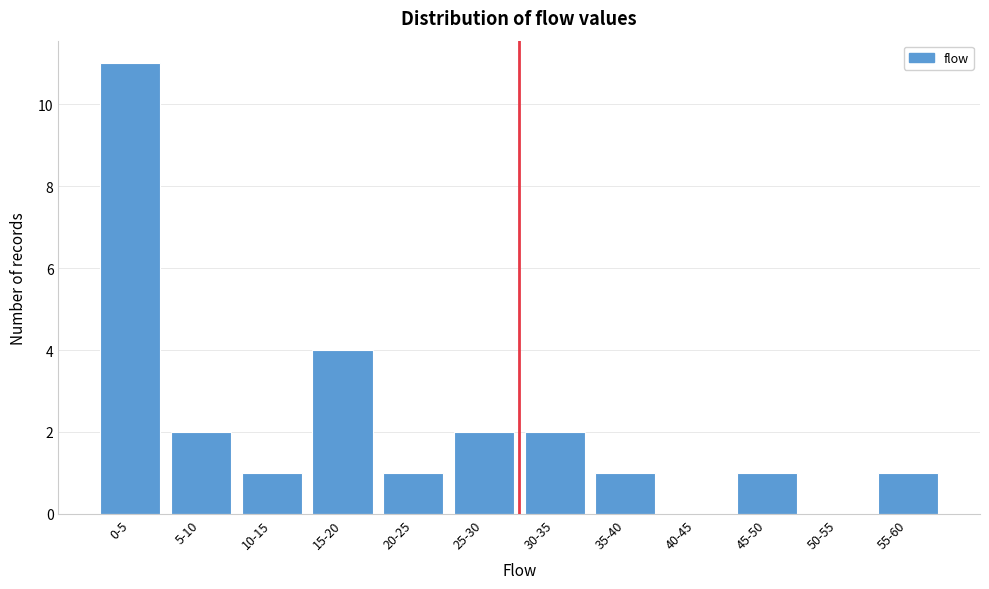

Reading right to left, list all the values displayed in this chart.

55-60=1	50-55=0	45-50=1	40-45=0	35-40=1	30-35=2	25-30=2	20-25=1	15-20=4	10-15=1	5-10=2	0-5=11